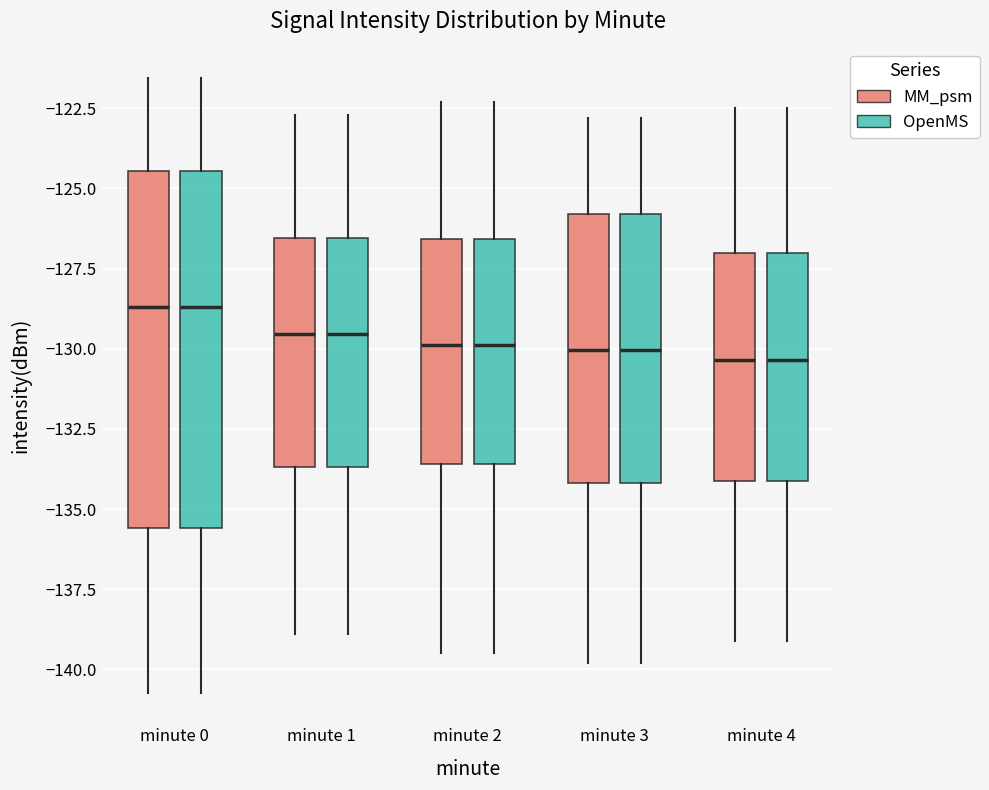

Reading left to right, read every box against the y-axis: the position of its median line, the range the box covers, and the ends of its whiskers. The values are not printed on the chart, so give them approximately, as read against the axis.

minute 0 (MM_psm): median -128.5, box -135.5 to -124.5, whiskers -140.5 to -121.5
minute 0 (OpenMS): median -128.5, box -135.5 to -124.5, whiskers -140.5 to -121.5
minute 1 (MM_psm): median -129.5, box -133.5 to -126.5, whiskers -139.0 to -122.5
minute 1 (OpenMS): median -129.5, box -133.5 to -126.5, whiskers -139.0 to -122.5
minute 2 (MM_psm): median -130.0, box -133.5 to -126.5, whiskers -139.5 to -122.5
minute 2 (OpenMS): median -130.0, box -133.5 to -126.5, whiskers -139.5 to -122.5
minute 3 (MM_psm): median -130.0, box -134.0 to -126.0, whiskers -140.0 to -123.0
minute 3 (OpenMS): median -130.0, box -134.0 to -126.0, whiskers -140.0 to -123.0
minute 4 (MM_psm): median -130.5, box -134.0 to -127.0, whiskers -139.0 to -122.5
minute 4 (OpenMS): median -130.5, box -134.0 to -127.0, whiskers -139.0 to -122.5